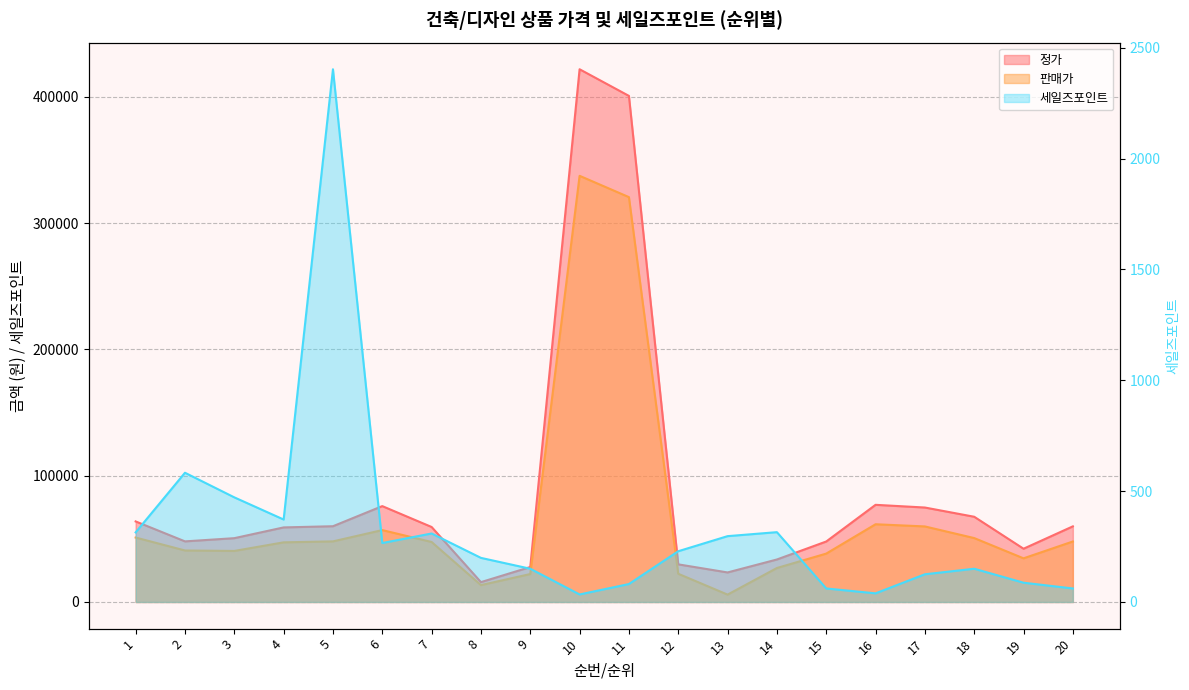

Which category has the highest value in the 세일즈포인트 series?

5